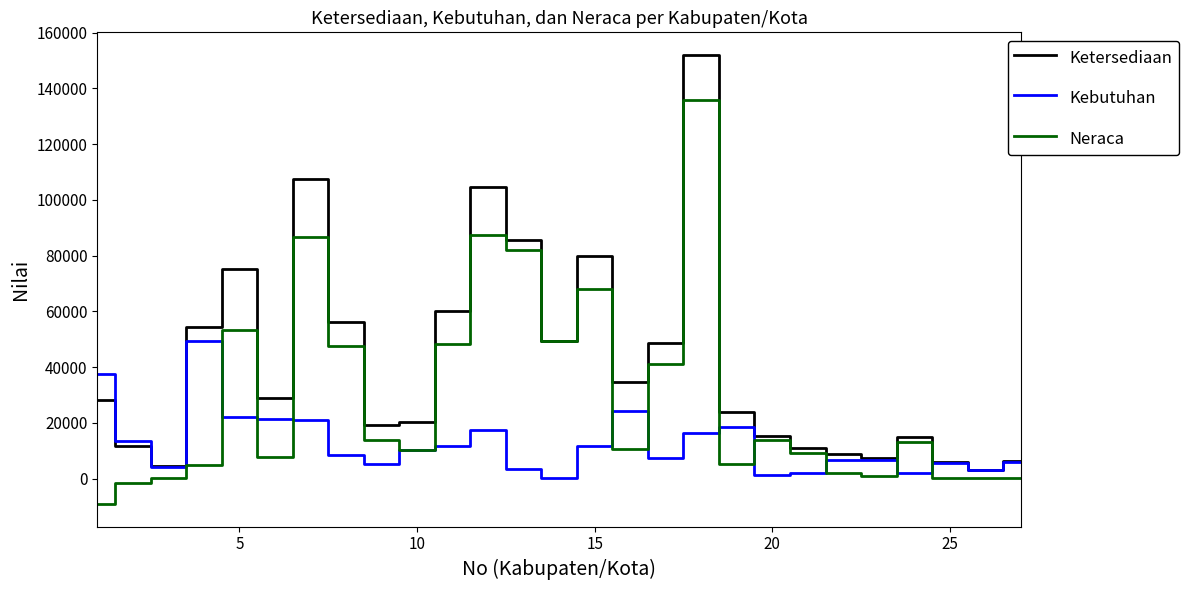

Which series has the largest range (max minus min)?

Ketersediaan